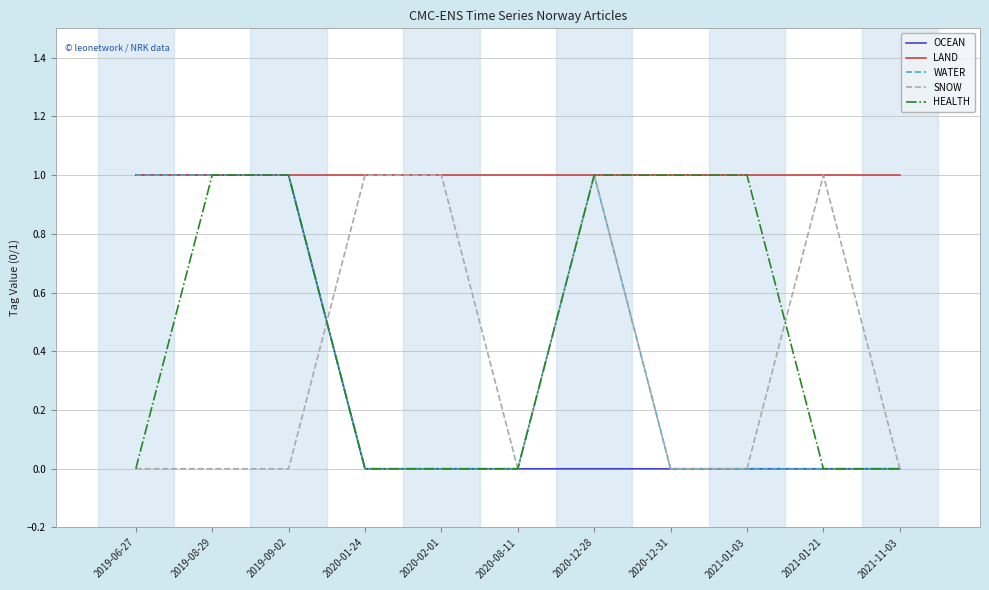

What is the total value across all series at 2019-06-27?

3